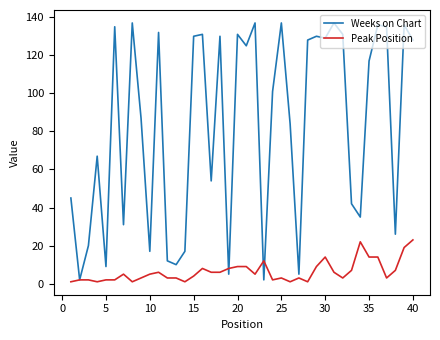

What is the average value of the Weeks on Chart series?

83